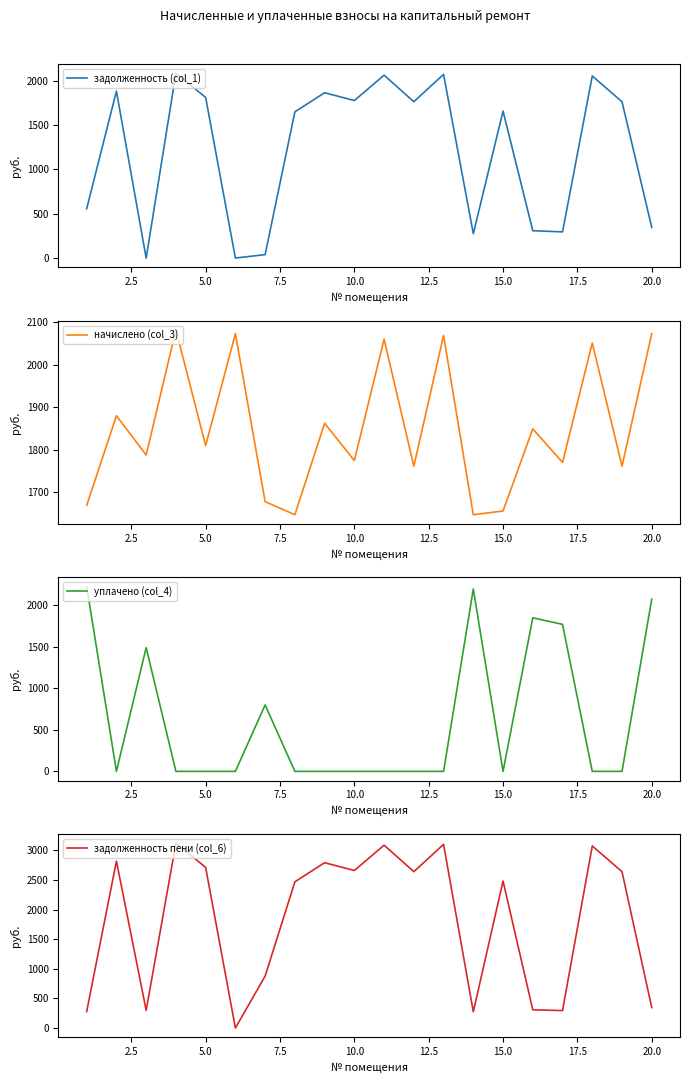

List the series in order of their peak value, lowest first.

задолженность (col_1), начислено (col_3), уплачено (col_4), задолженность пени (col_6)